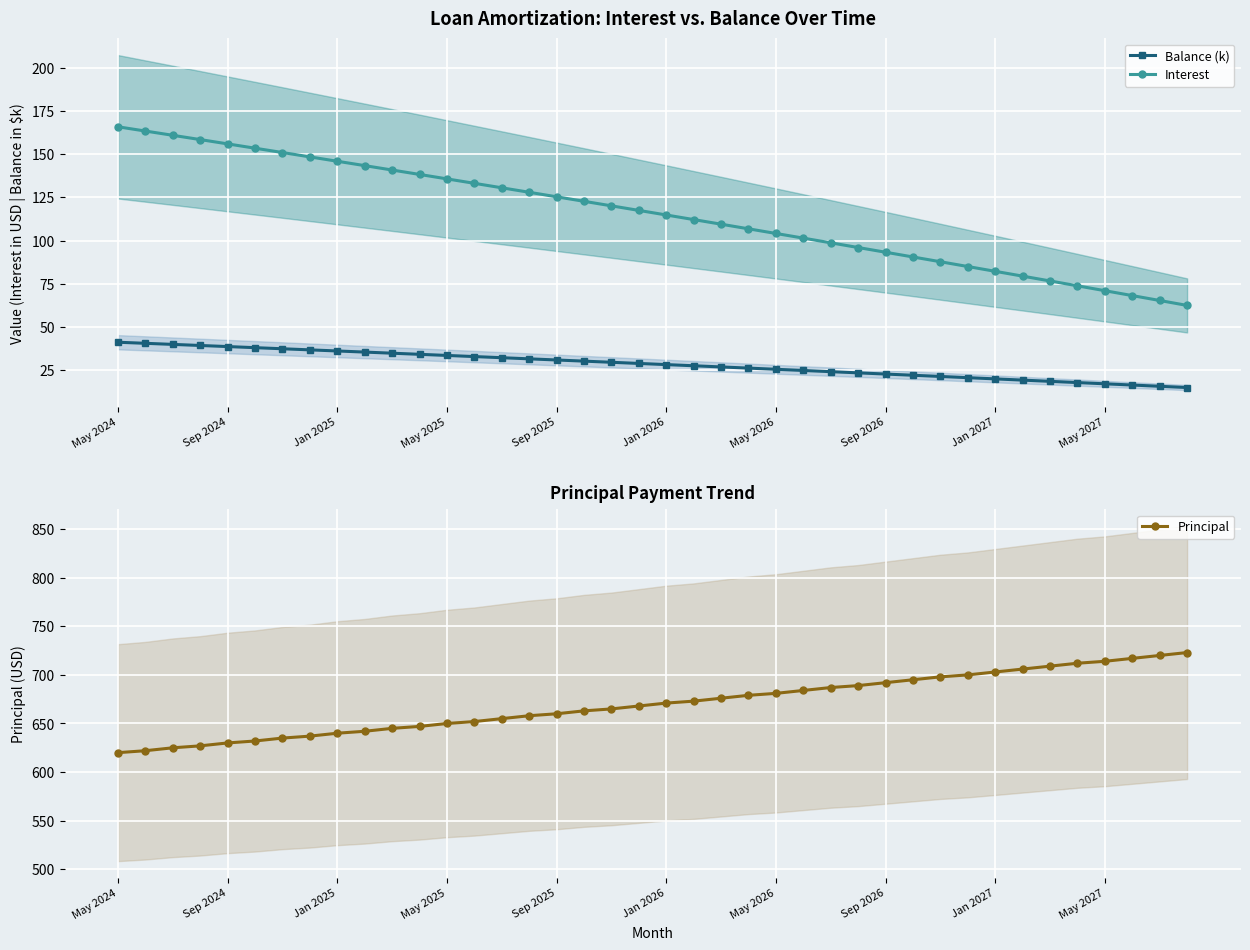

List the series in order of their peak value, highest first.

Principal, Interest, Balance (k)